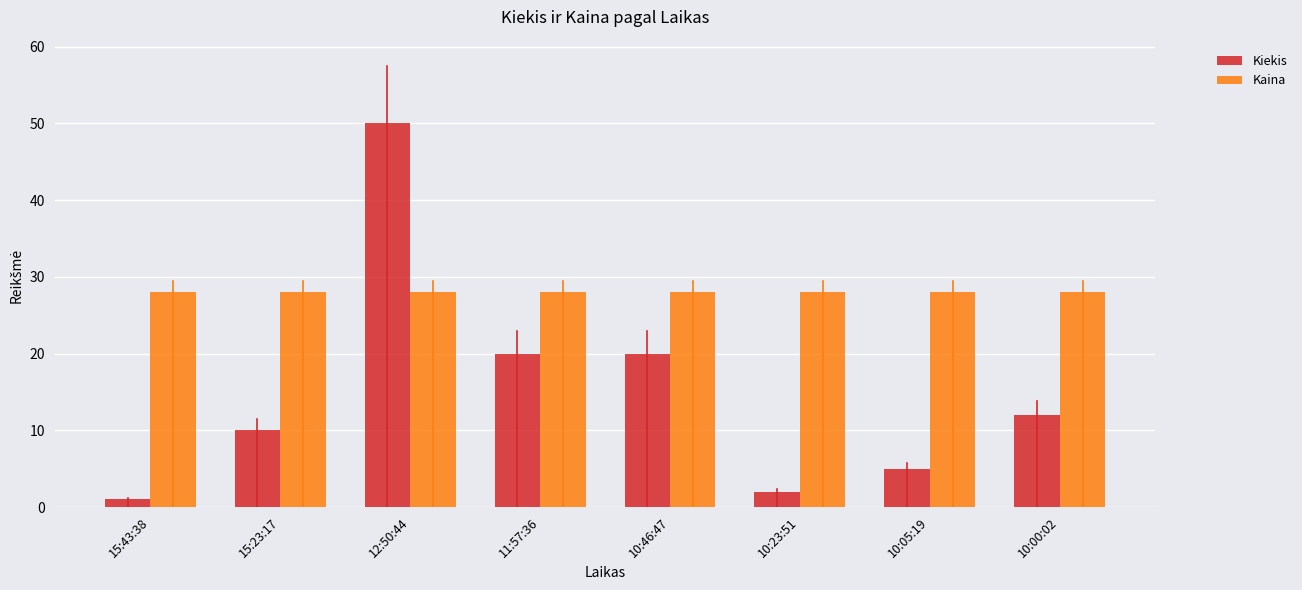

What is the minimum value for Kaina?

28